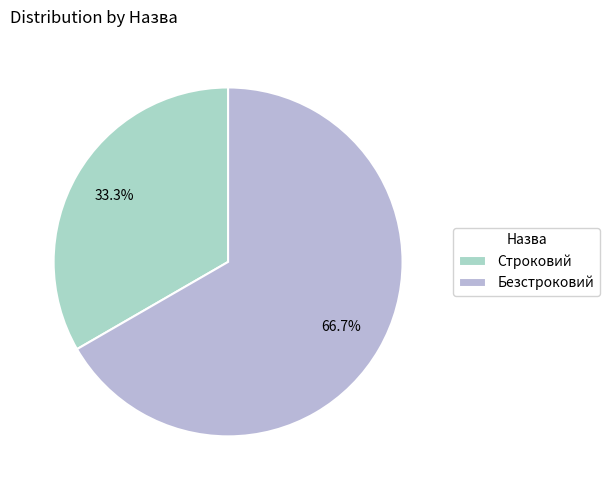

How many segments does this pie chart have?

2